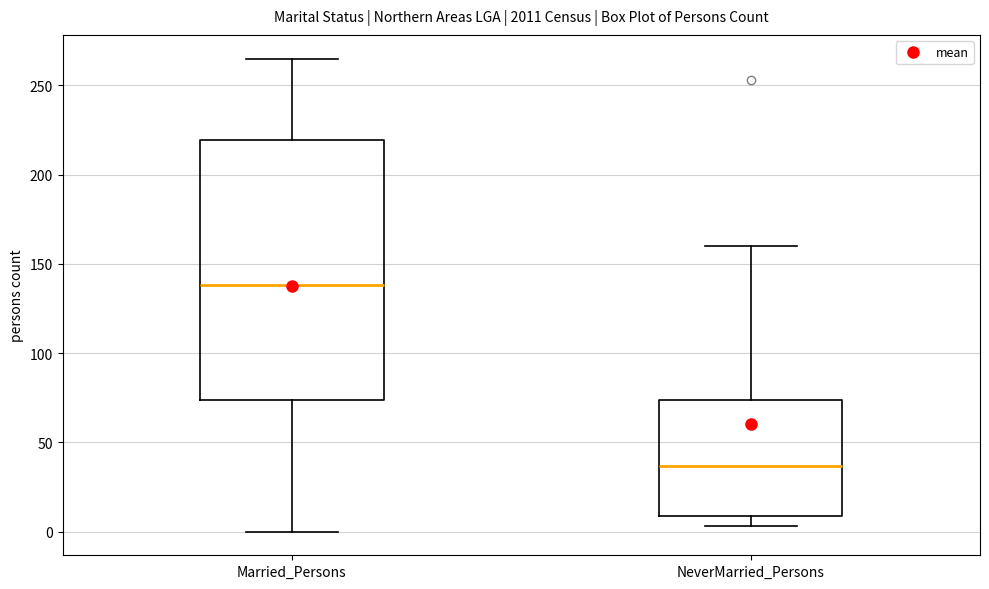

Where is the upper edge of the box for NeverMarried_Persons on the y-axis? The values are not printed on the chart, so give them approximately, as read against the axis.

75